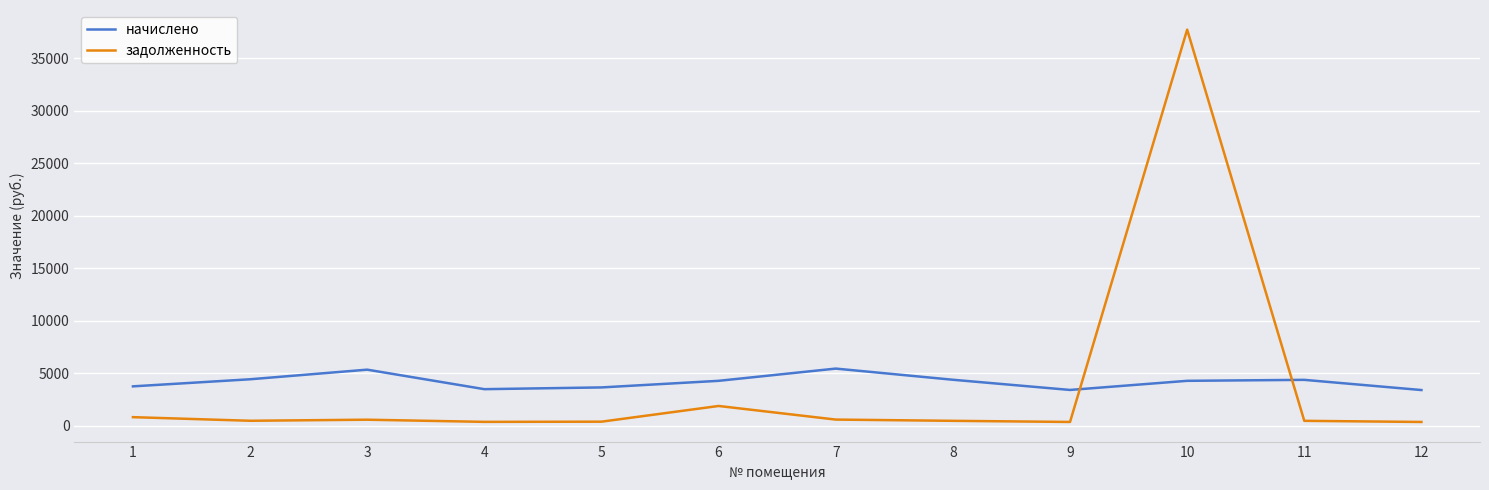

Which series has the largest range (max minus min)?

задолженность